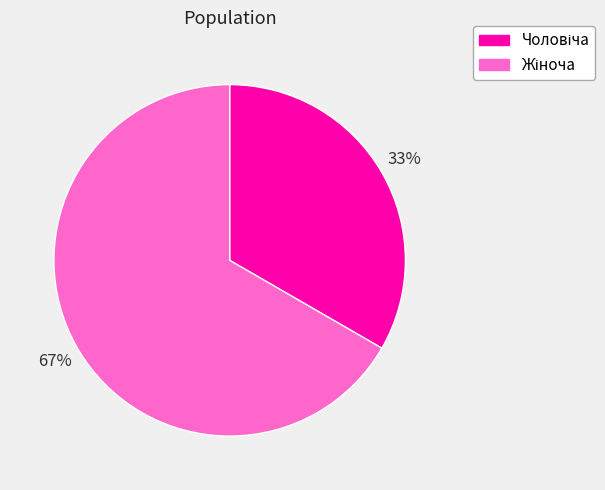

Is there any slice that represents more than half of the pie?

Yes